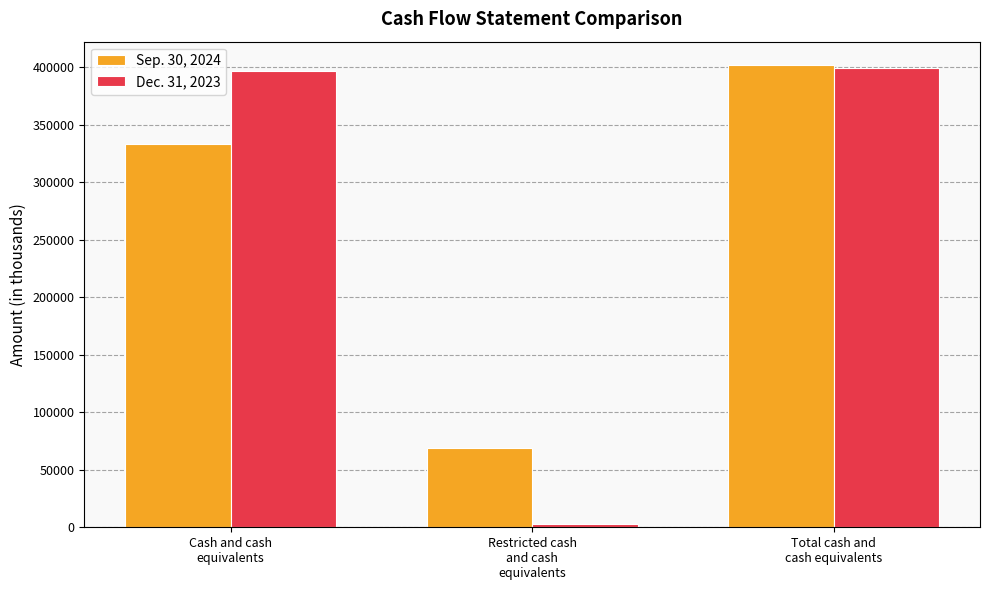

What is the smallest value displayed?

2635